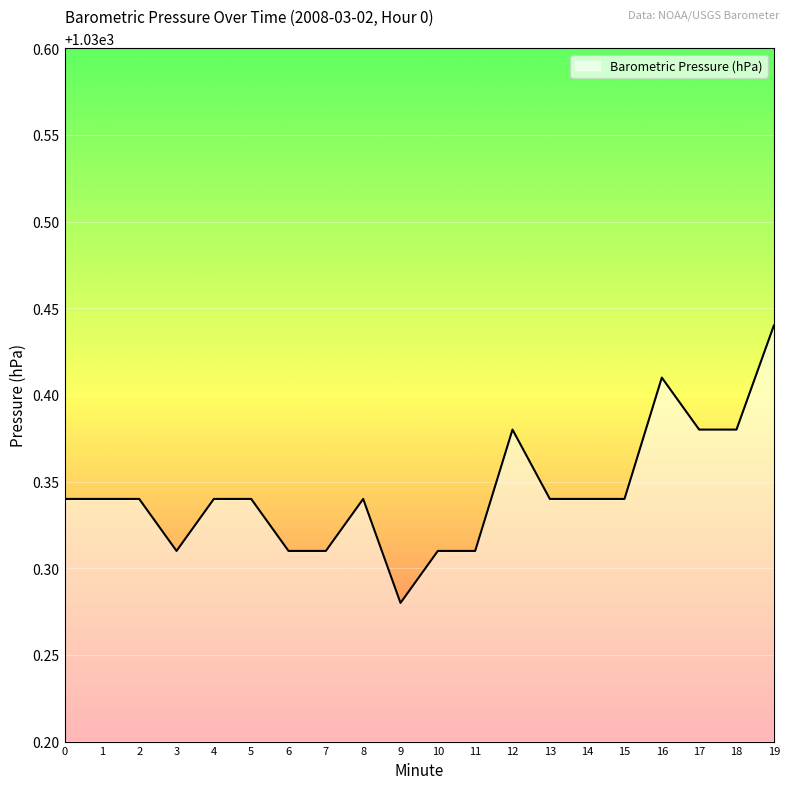

What is the change in value from 15 to 16?

+0.1